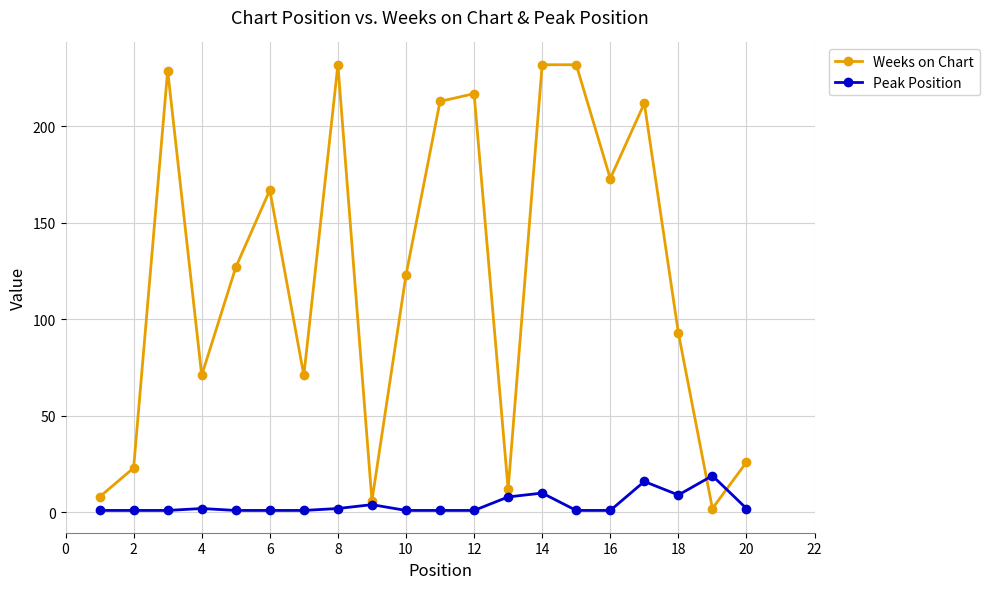

Which series has the largest total across all categories?

Weeks on Chart